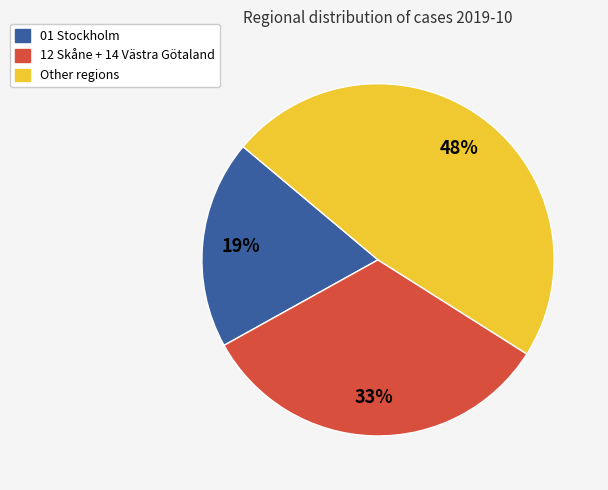

To the nearest percent, what is the average slice percentage?

33%